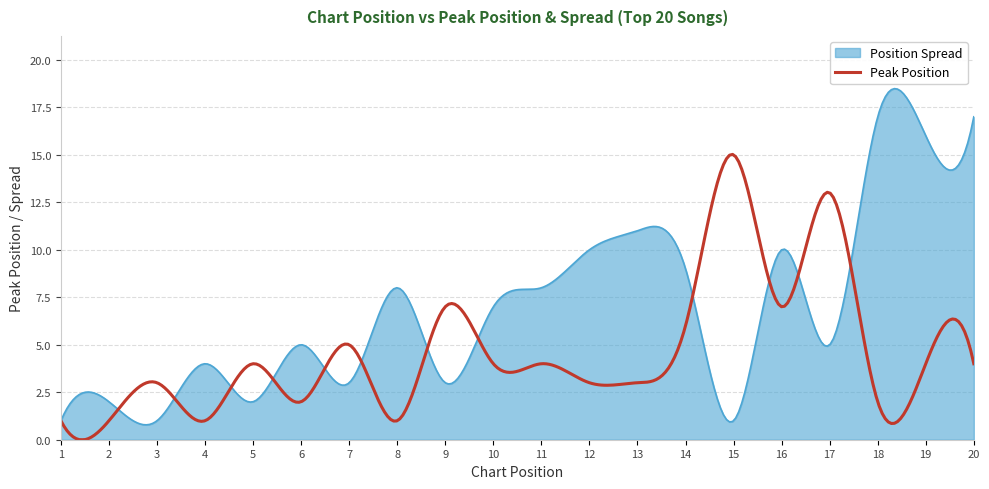

What are all the series names shown in the legend?

Position Spread, Peak Position